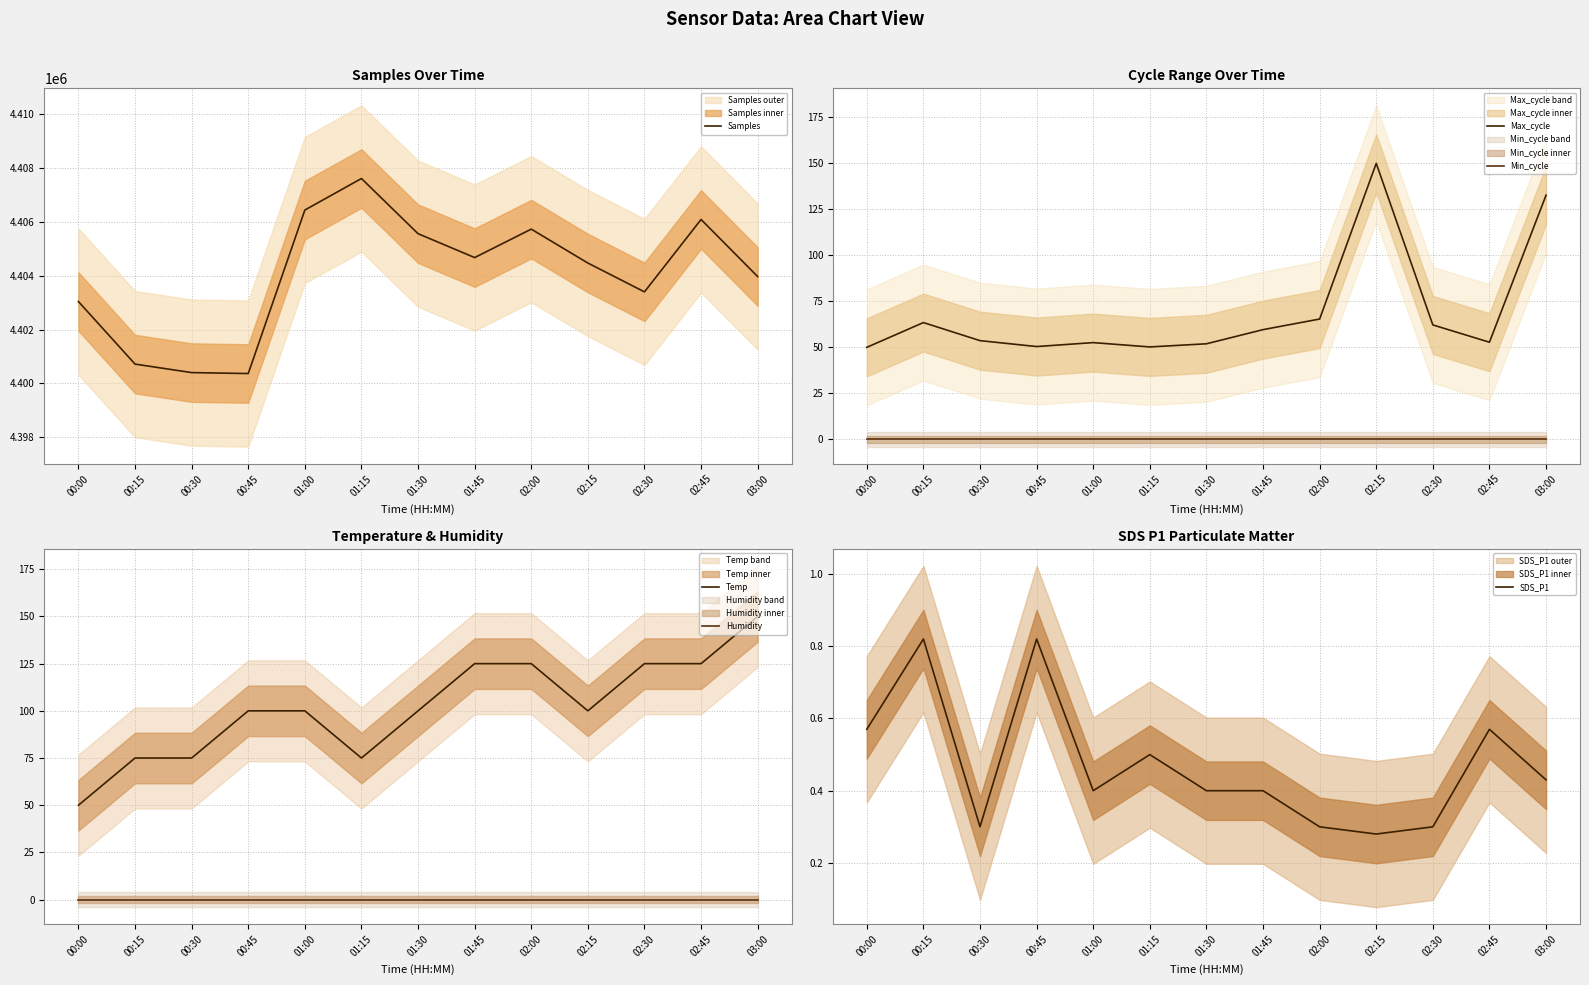

Which category has the highest value in the Humidity series?

00:00